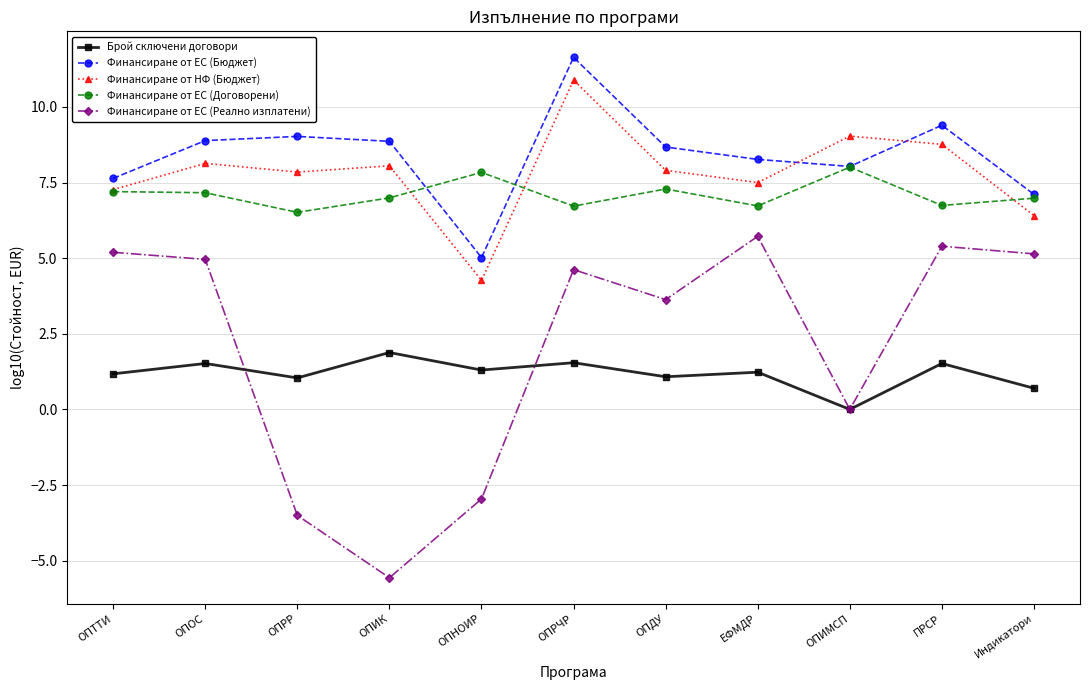

Where do Брой сключени договори and Финансиране от ЕС (Реално изплатени) first cross each other?

ОПОС and ОПРР